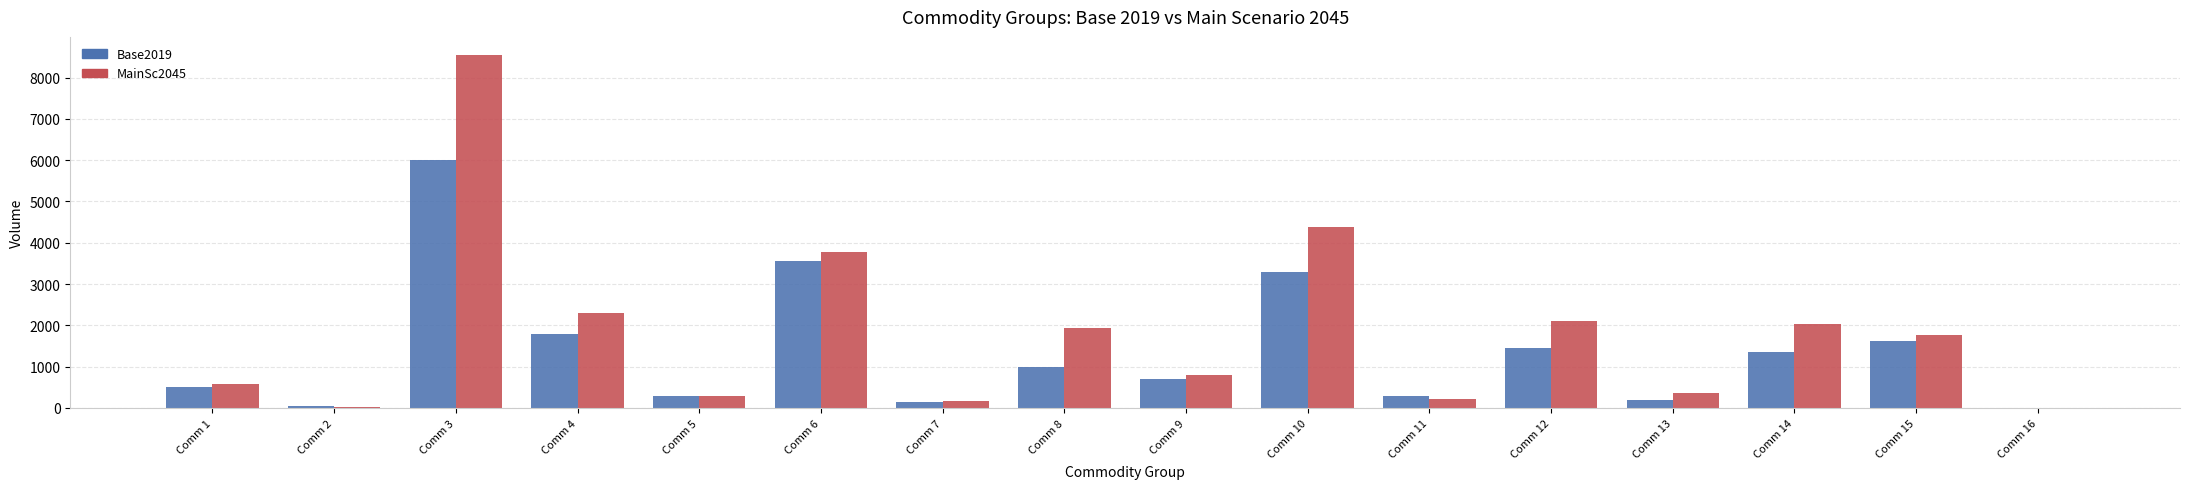

Which series has the largest total across all categories?

MainSc2045